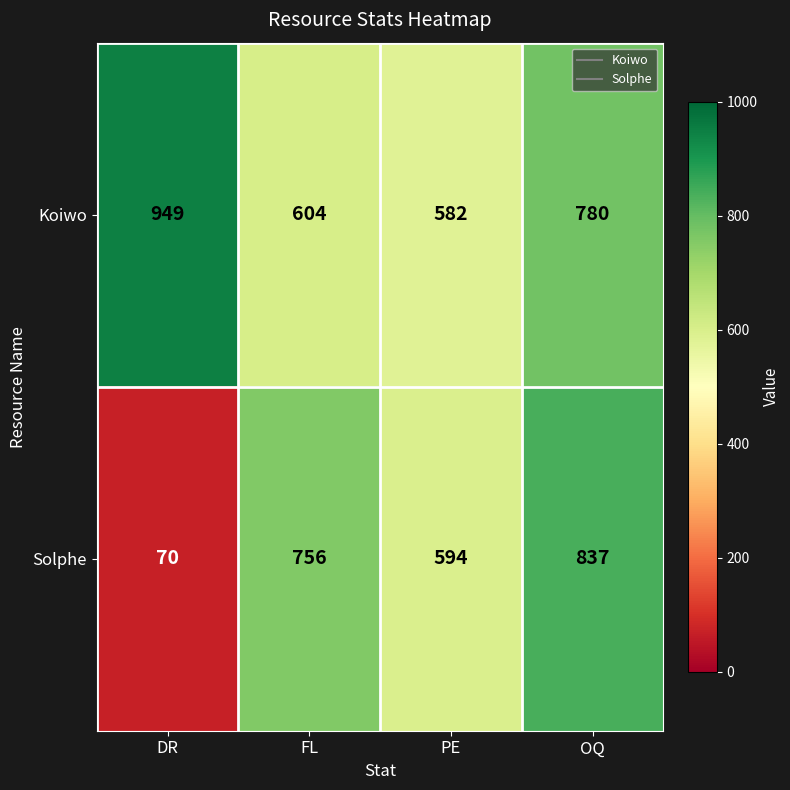

Which label corresponds to the largest value in the chart?

DR